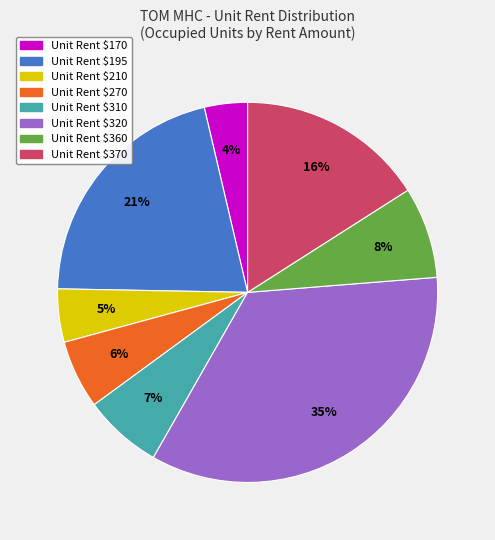

Is there a majority slice in this chart?

No